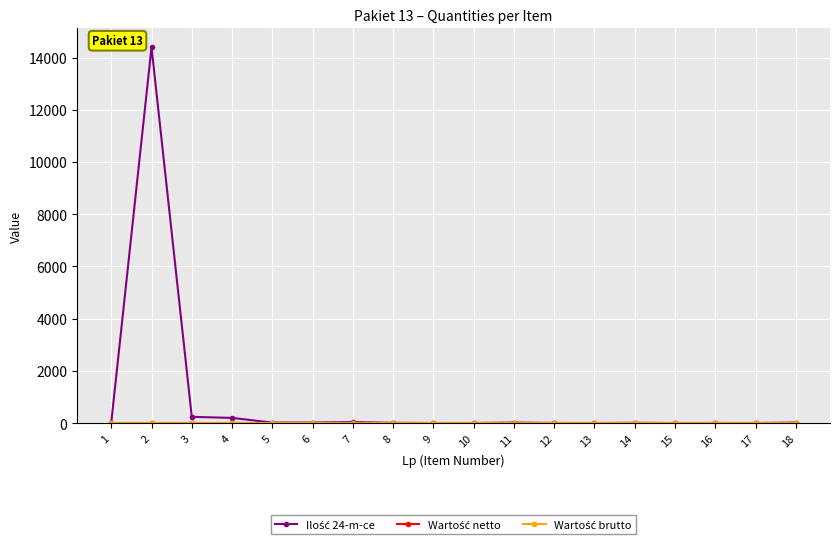

Is this an area chart (filled region under the line)?

No